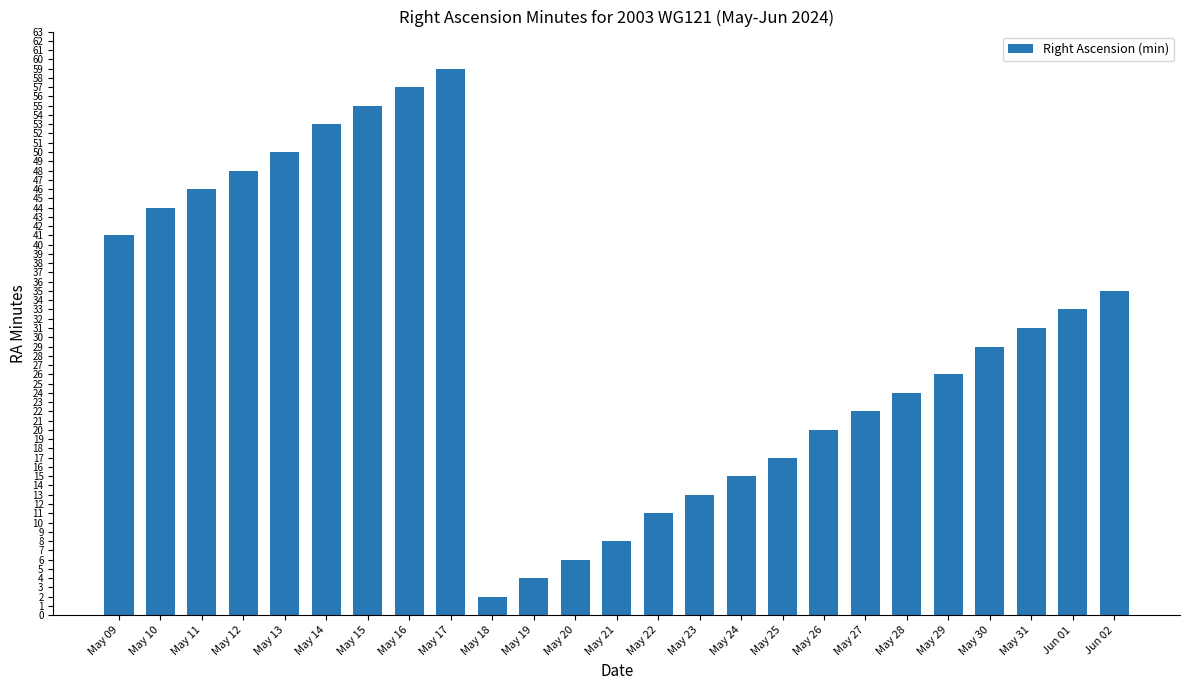

Count the number of categories in the chart.

25